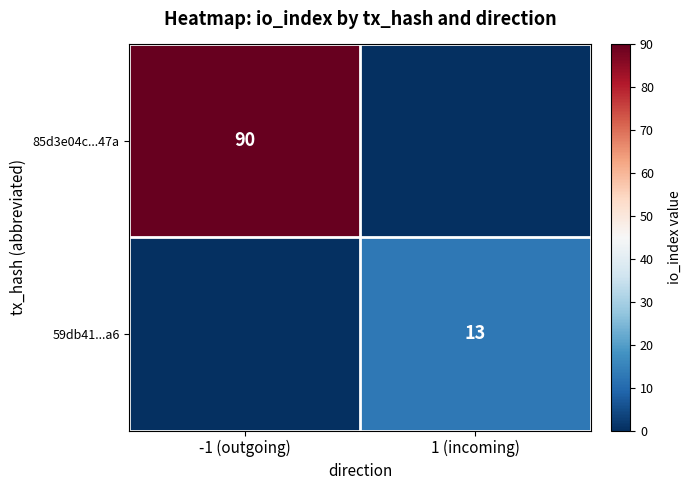

Is the value of 85d3e04c...47a at -1 (outgoing) greater than the value of 59db41...a6 at 1 (incoming)?

Yes